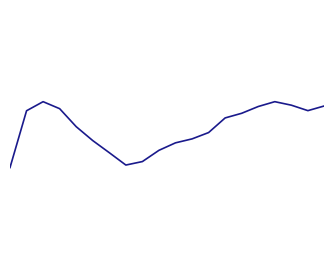

Does the chart have visible grid lines?

No